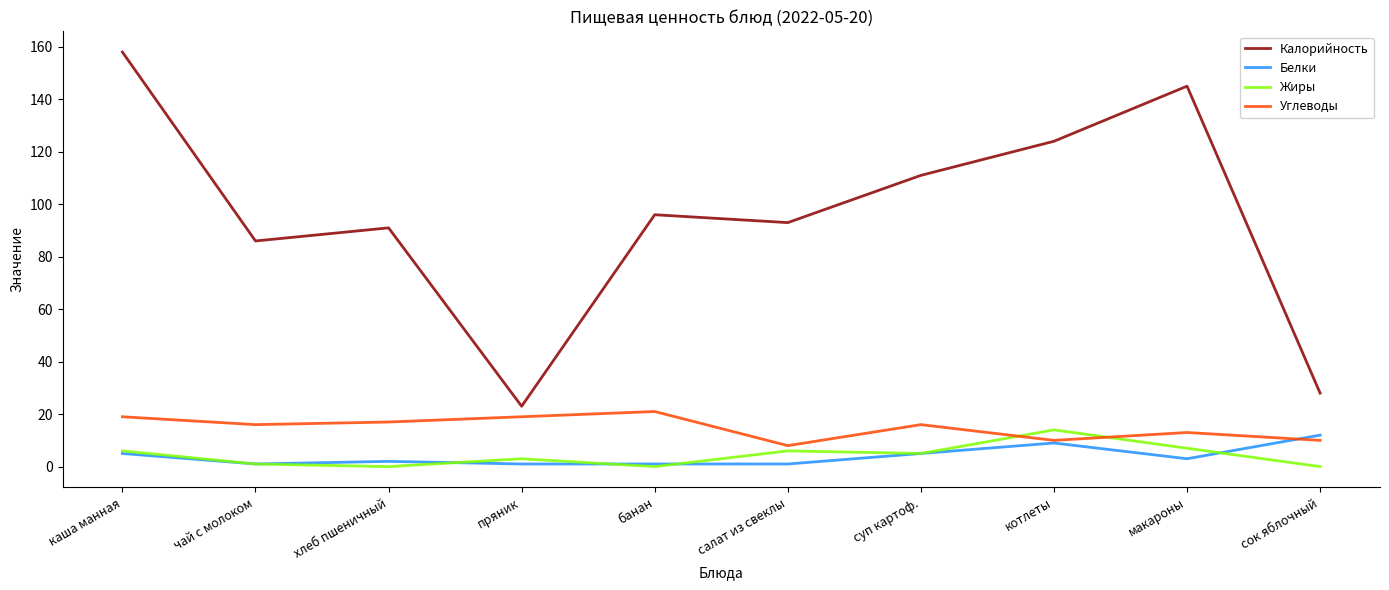

Does the chart have visible grid lines?

No